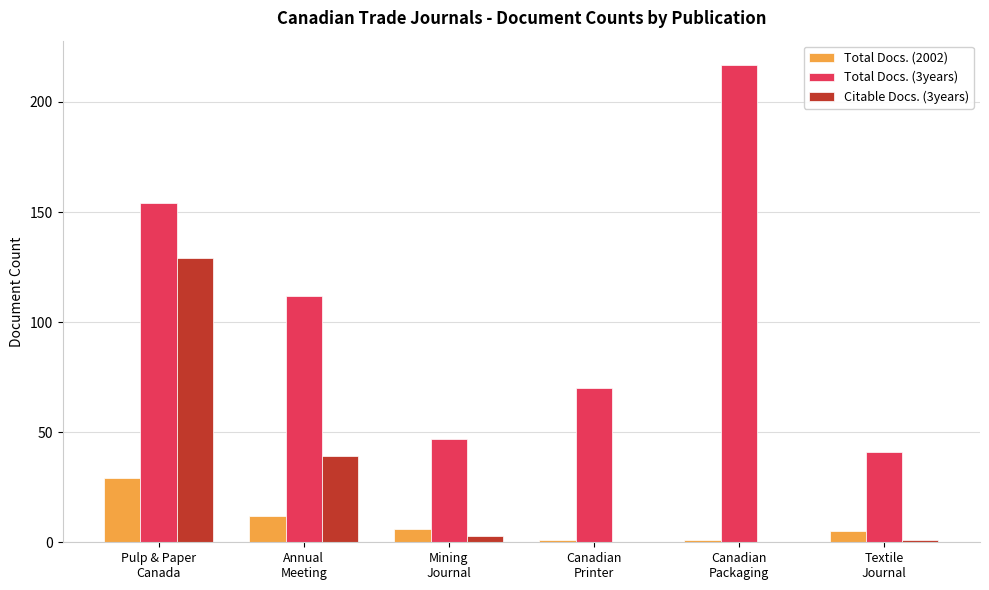

The value of Total Docs. (3years) at Mining
Journal is 82. True or false?

False